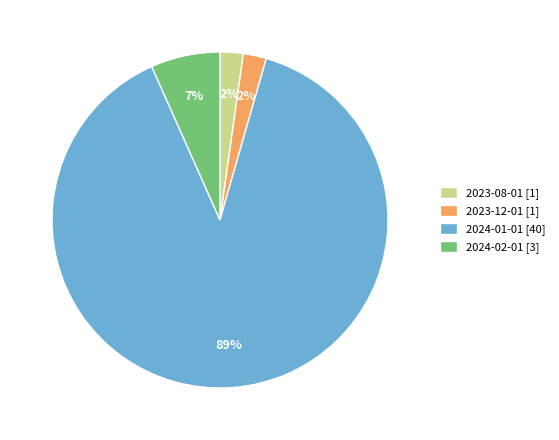

What percentage is the 2024-01-01 slice, to the nearest percent?

89%